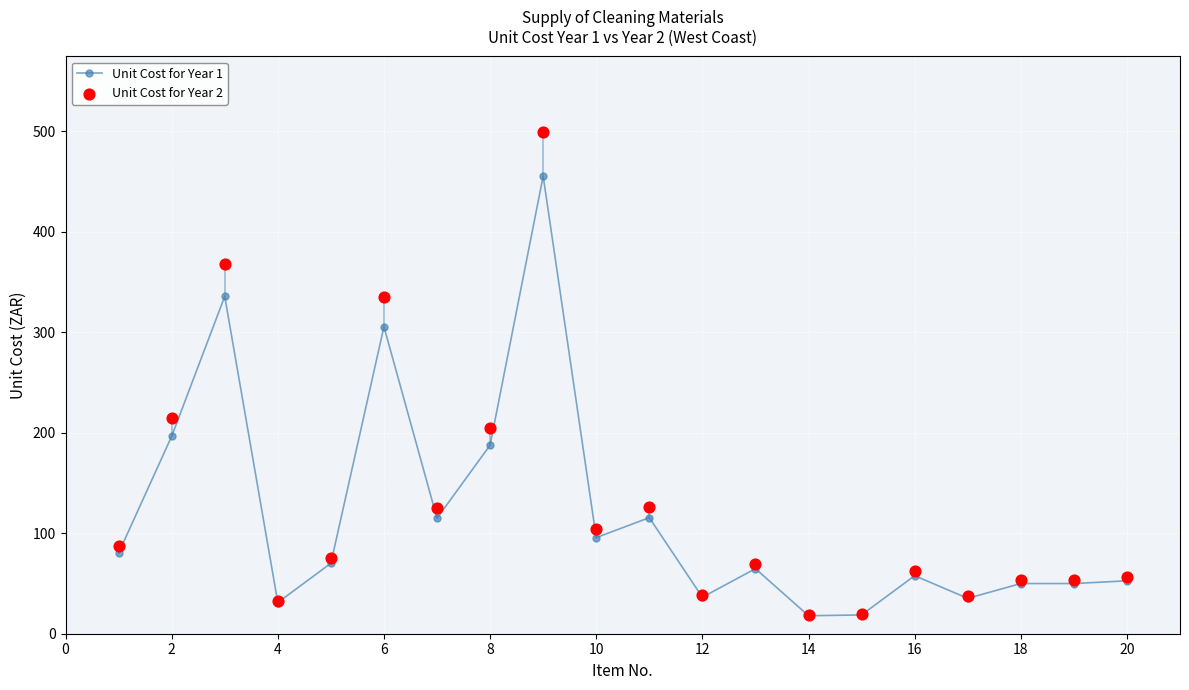

At how many categories does at least one series exceed 483?

1